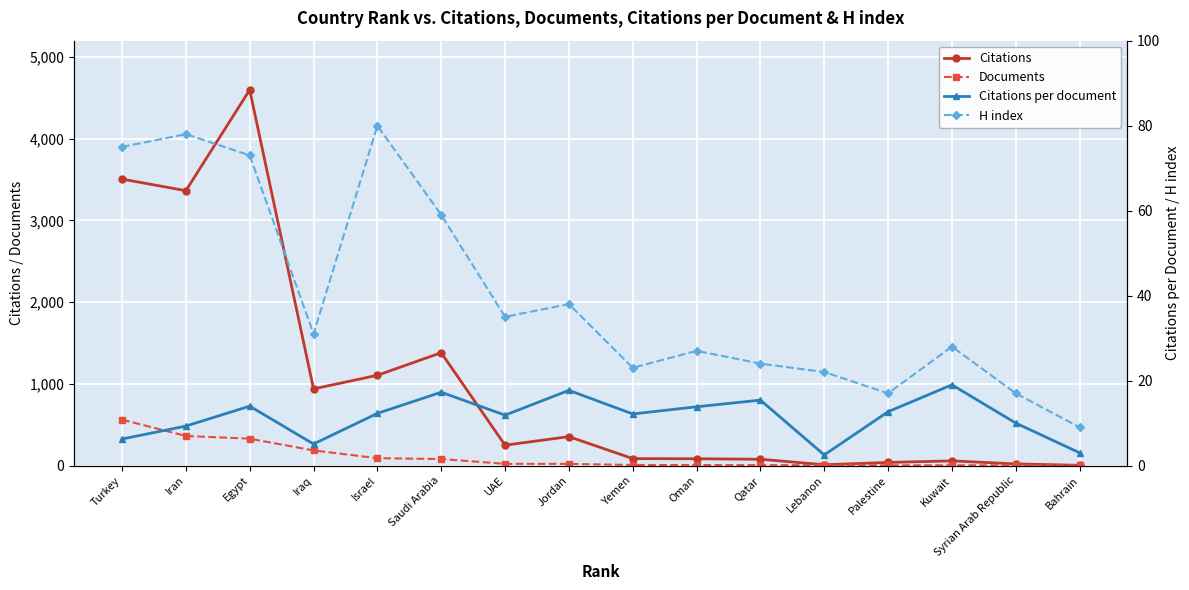

What is the difference between the Citations per document values at Egypt and Yemen?

1.8